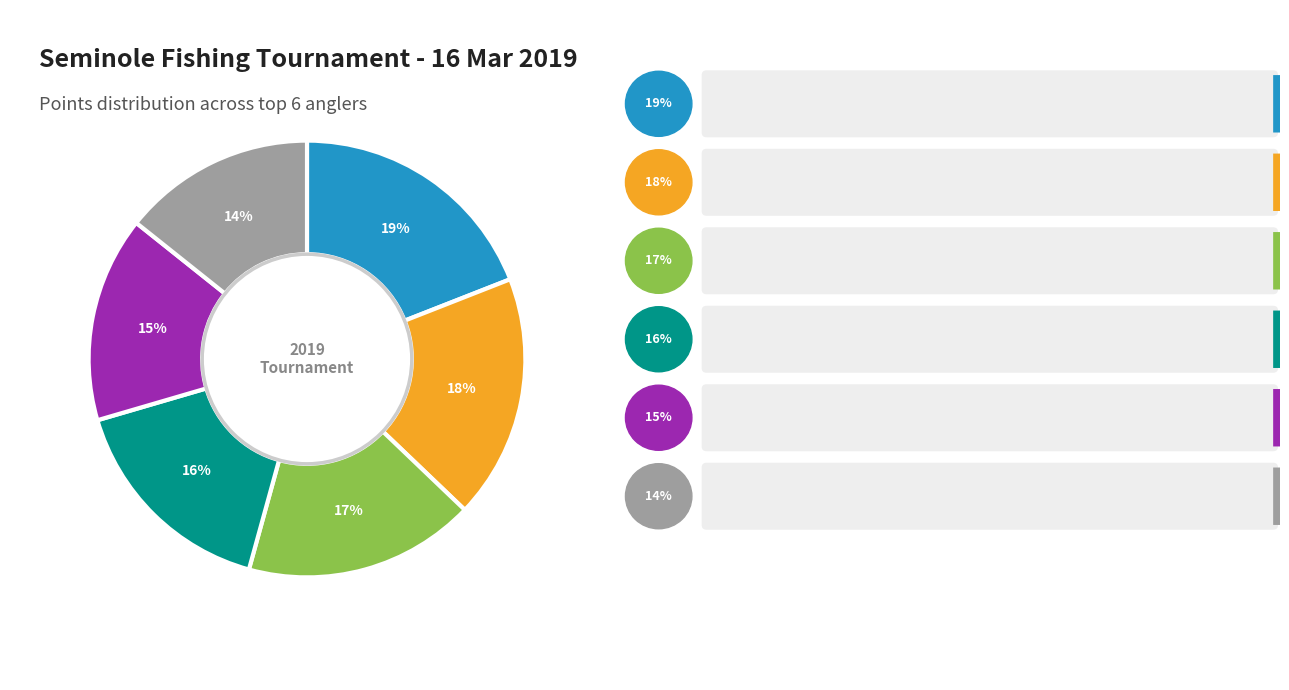

Count the number of slices in the pie.

6